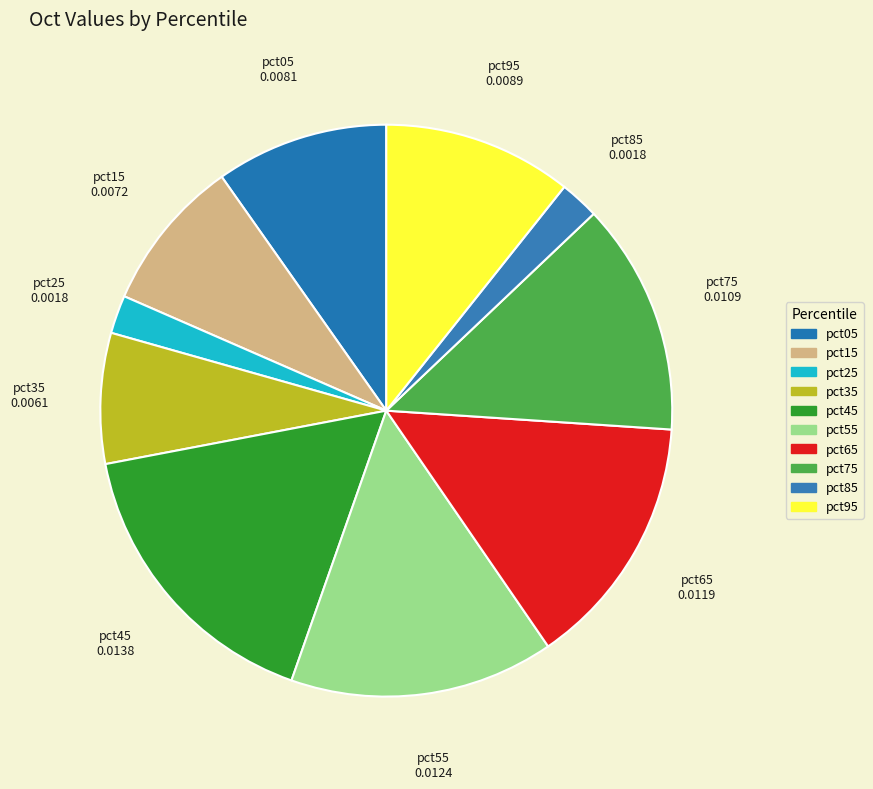

What is the largest slice in the pie chart?

pct45